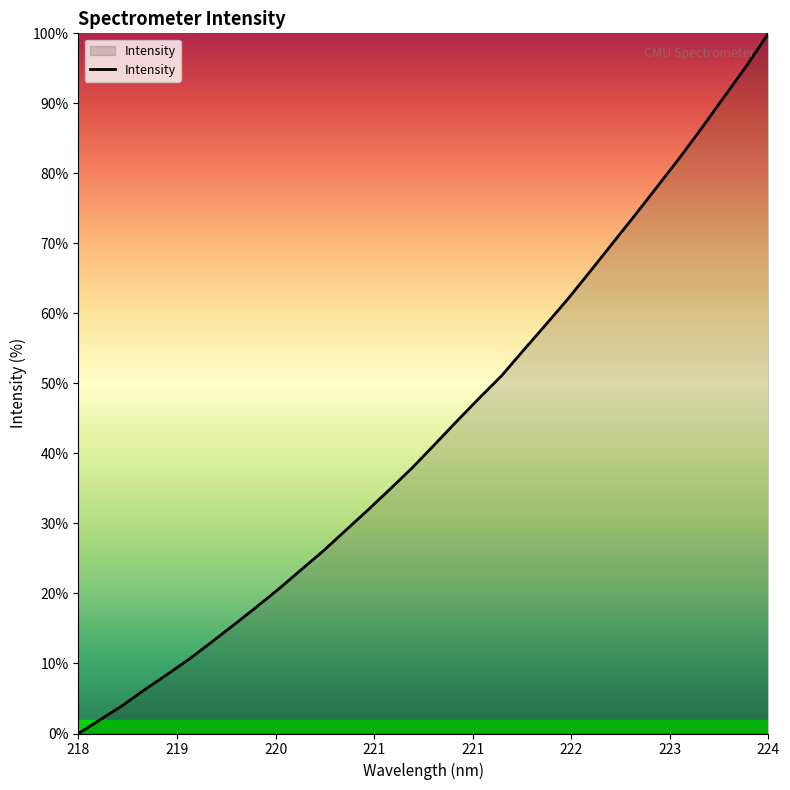

What is the difference between the maximum and minimum values?

100.0